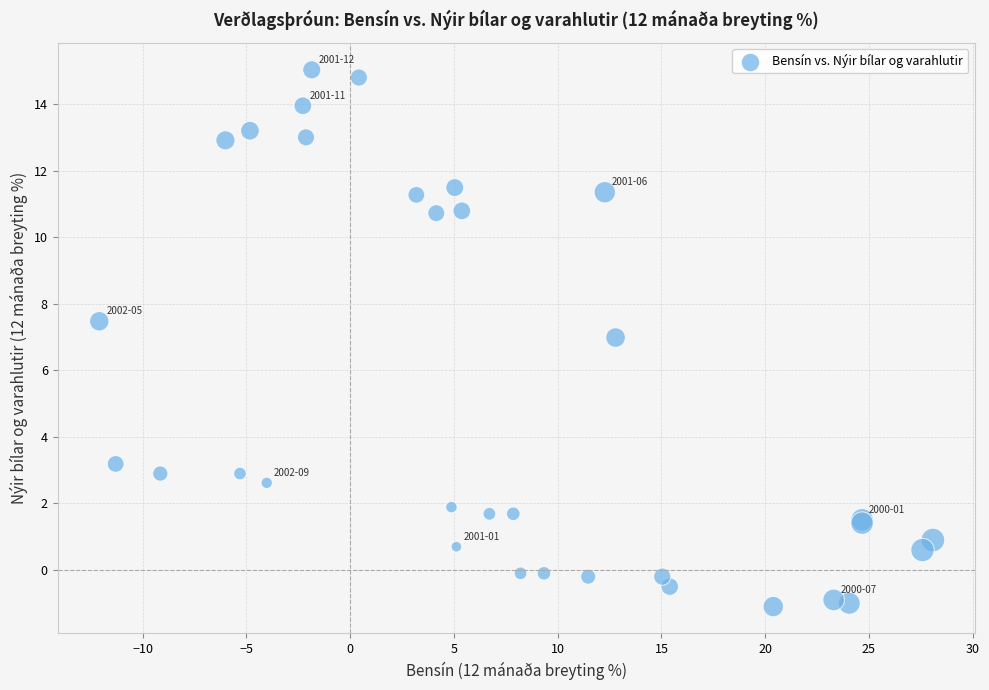

What Y value in the scatter plot is closest to 6?

7.0